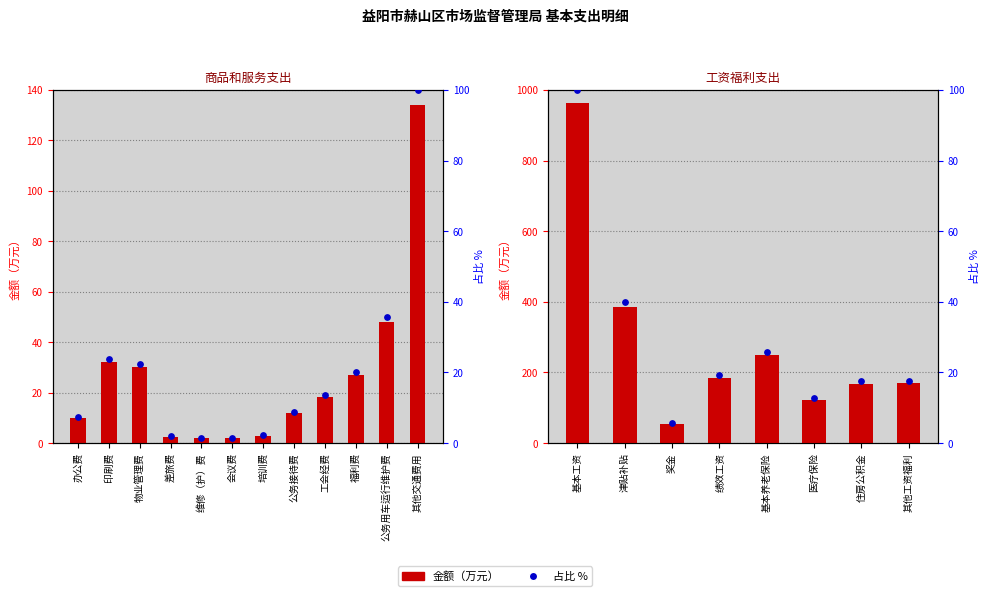

What is the change in value from 公务接待费 to 其他交通费用?

+122.2